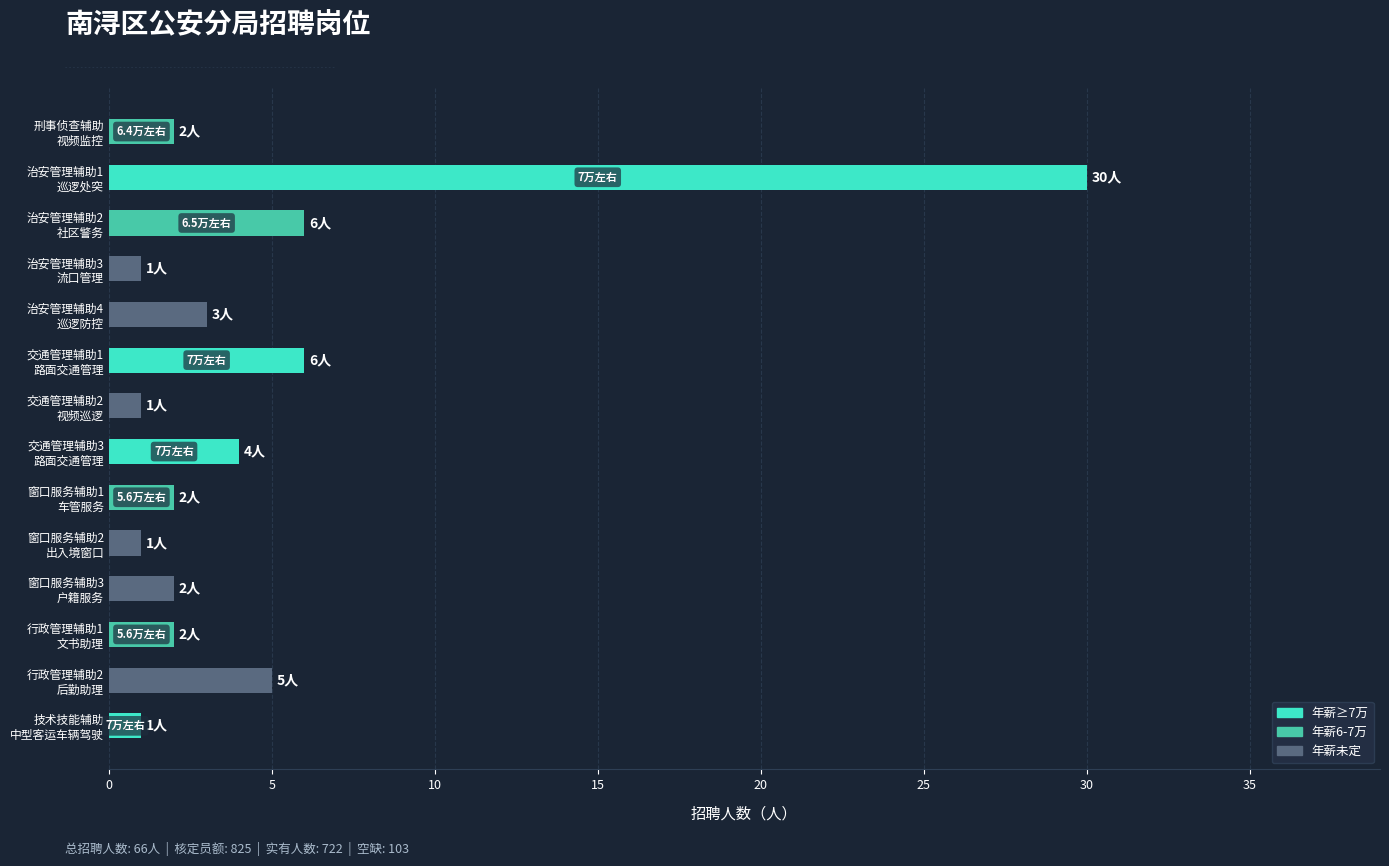

What is the maximum value shown in the chart?

30